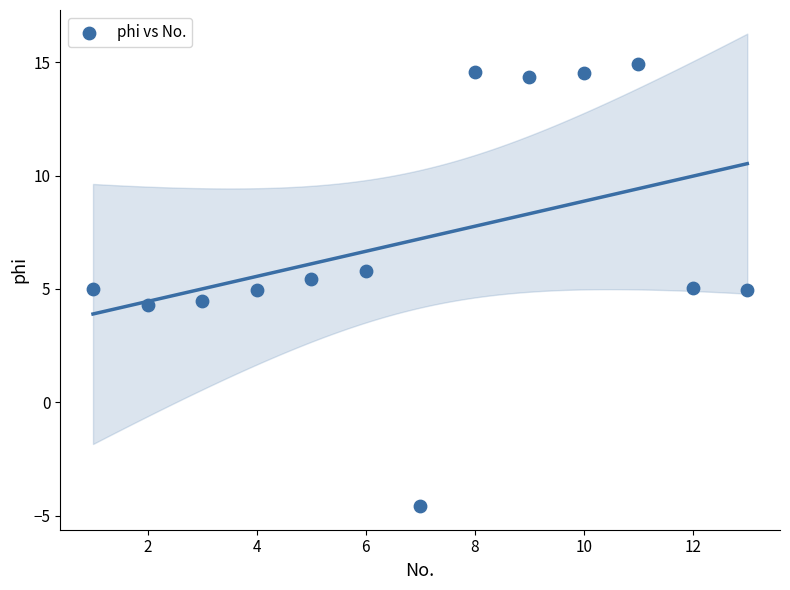

What is the range of Y values (max minus min)?

19.5